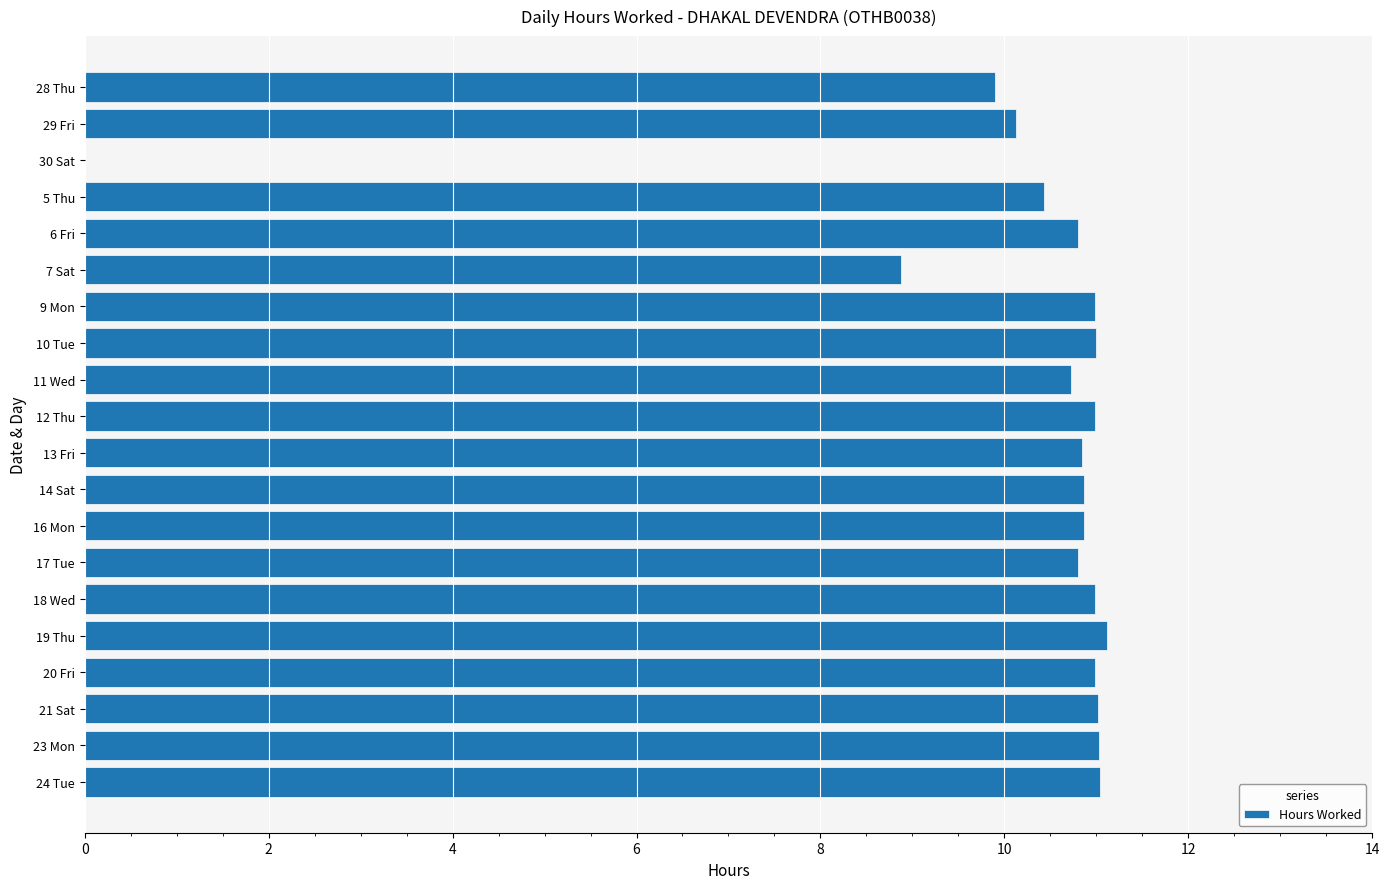

What is the maximum value shown in the chart?

11.1